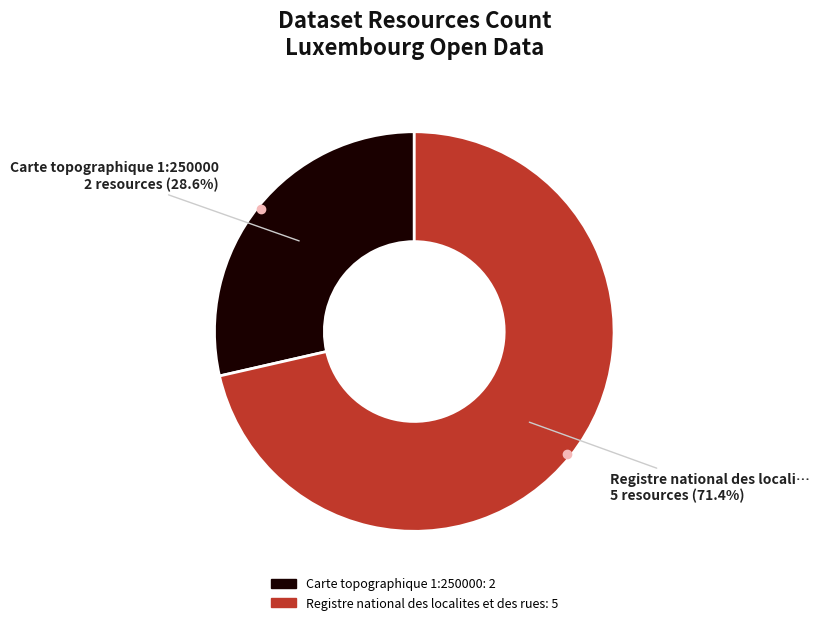

To the nearest percent, what is the difference between the largest and smallest slice percentages?

43%